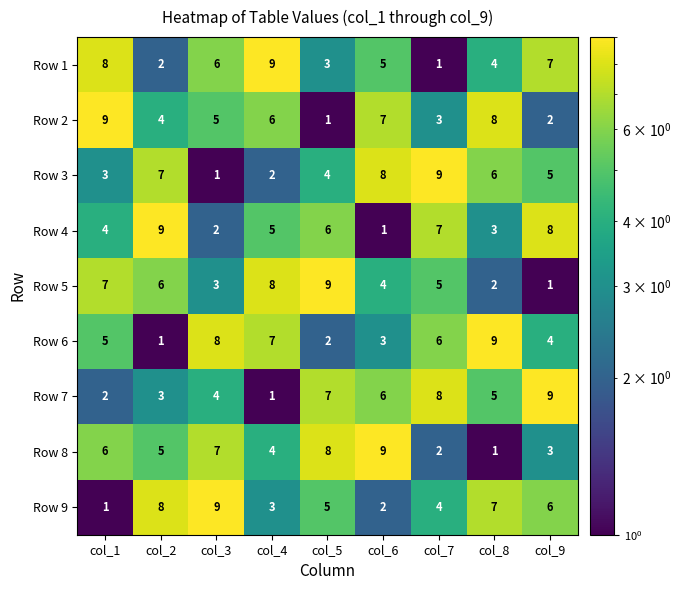

Where does the Row 5 series first go above 5?

col_1